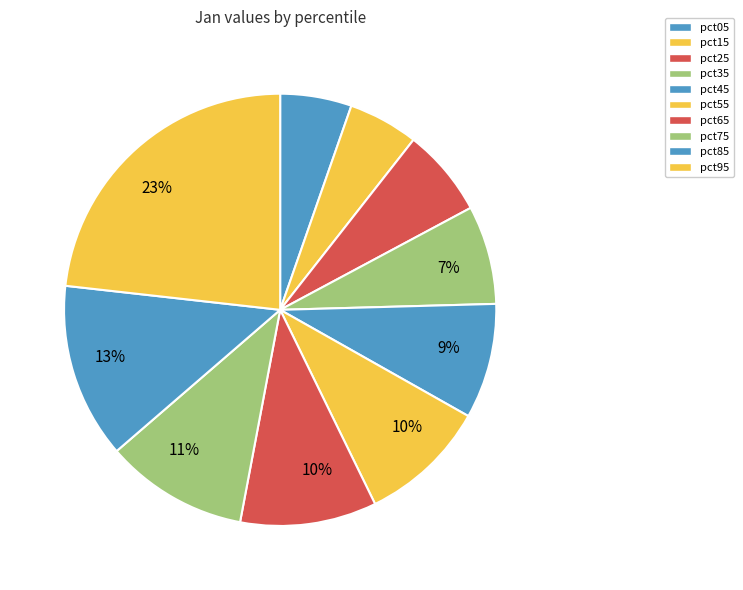

To the nearest percent, what is the average slice percentage?

10%